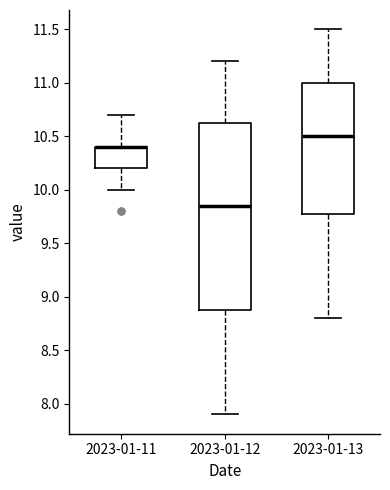

Reading left to right, transcribe this box plot: for each box, give where its median line is, the range the box spans, and where its two whiskers end, as read against the y-axis. The values are not printed on the chart, so give them approximately, as read against the axis.

2023-01-11: median 10.40 (drawn on the box's upper edge), box 10.20 to 10.40, whiskers 10.00 to 10.70
2023-01-12: median 9.85, box 8.90 to 10.65, whiskers 7.90 to 11.20
2023-01-13: median 10.50, box 9.80 to 11.00, whiskers 8.80 to 11.50